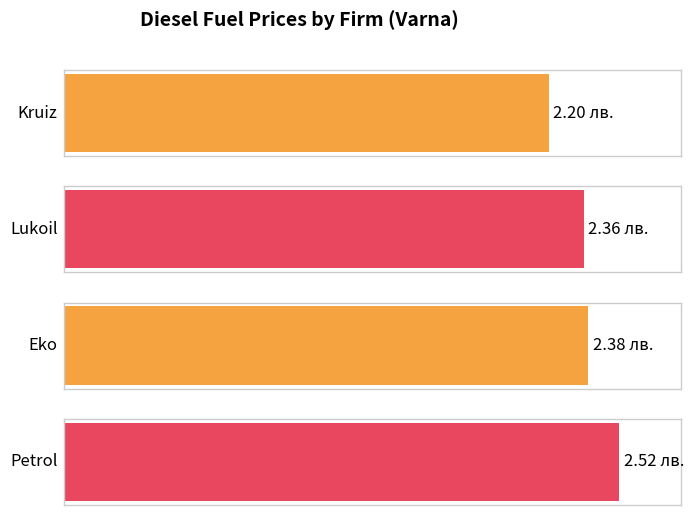

Reading left to right, extract all data points from this chart.

Kruiz=2.2	Lukoil=2.4	Eko=2.4	Petrol=2.5